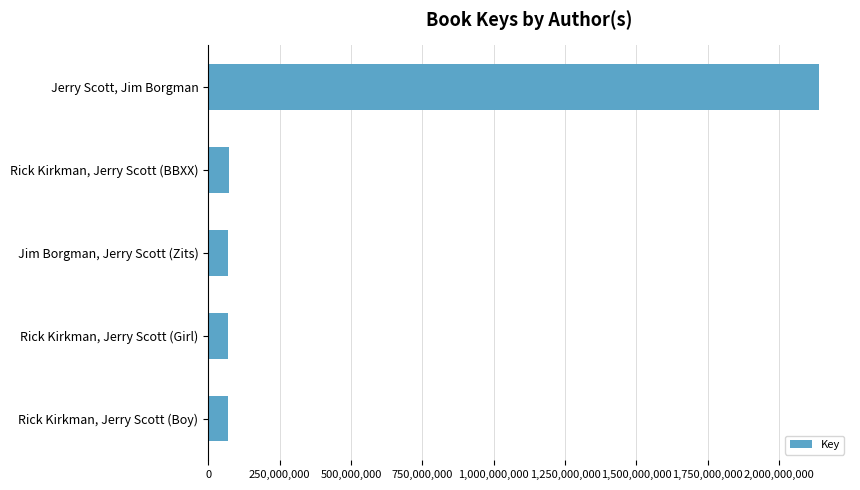

What is the label of the 1st bar from the bottom?

Rick Kirkman, Jerry Scott (Boy)